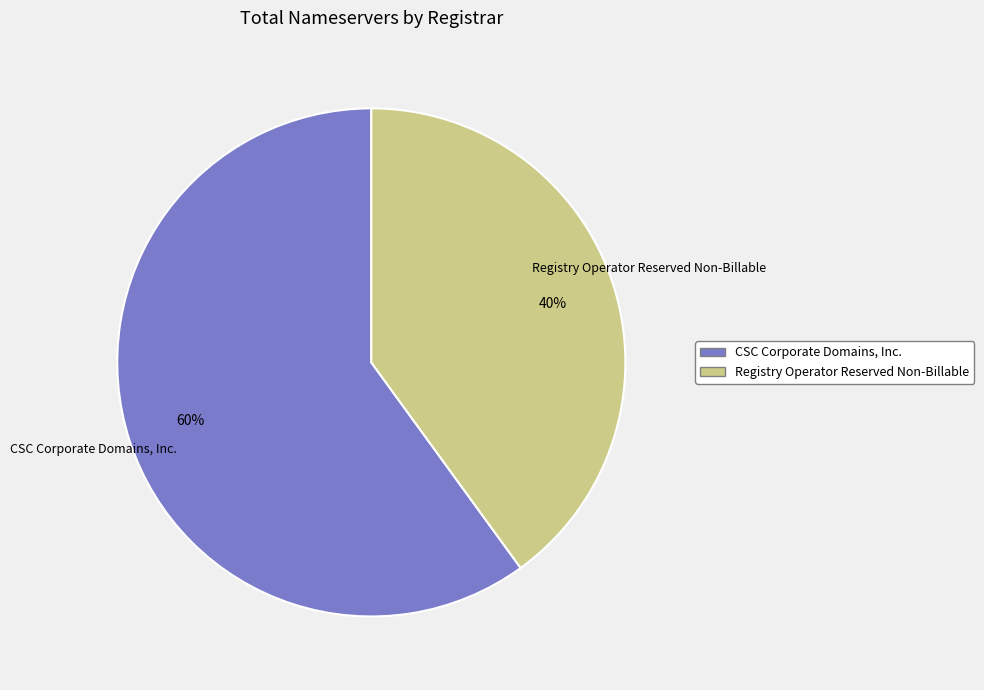

To the nearest percent, what is the difference between the largest and smallest slice percentages?

20%